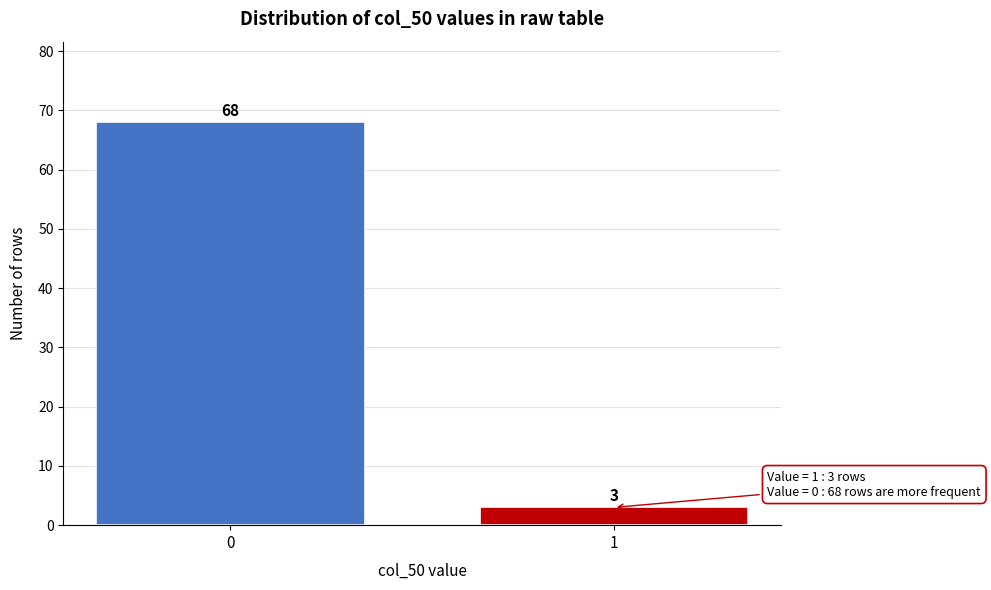

Reading left to right, what are all the values shown in this chart?

0=68	1=3